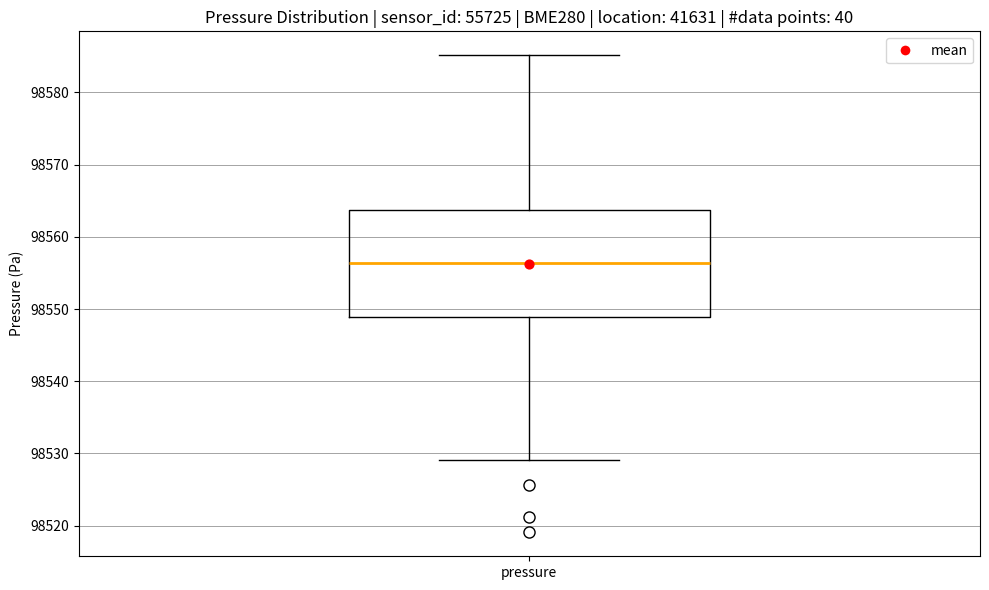

Where is the lower edge of the box for pressure on the y-axis? The values are not printed on the chart, so give them approximately, as read against the axis.

98549